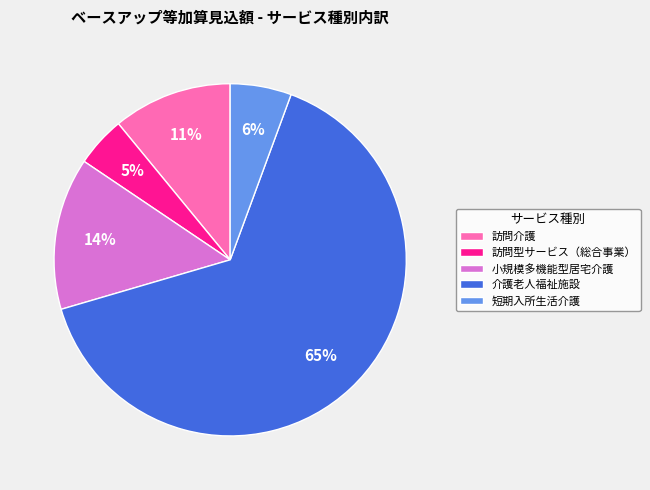

True or false: 短期入所生活介護 accounts for 1% of the total.

False